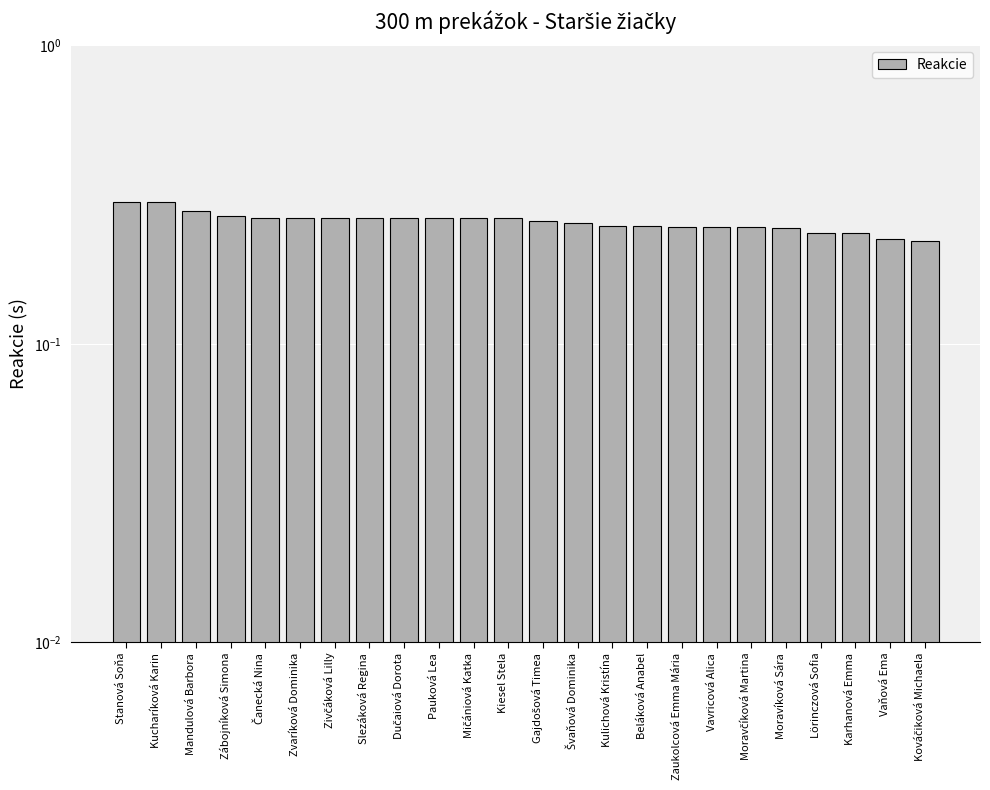

The chart shows a value of 0.2 at Mandulová Barbora. True or false?

False